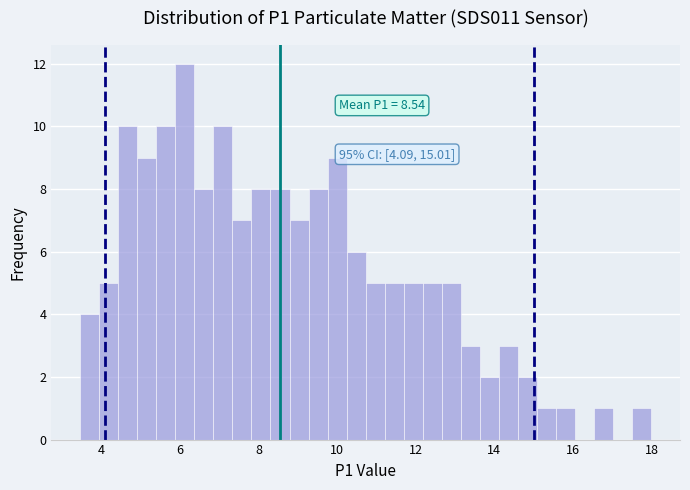

Read against the x-axis, roughly where is the centre of the tallest bar?

6.2